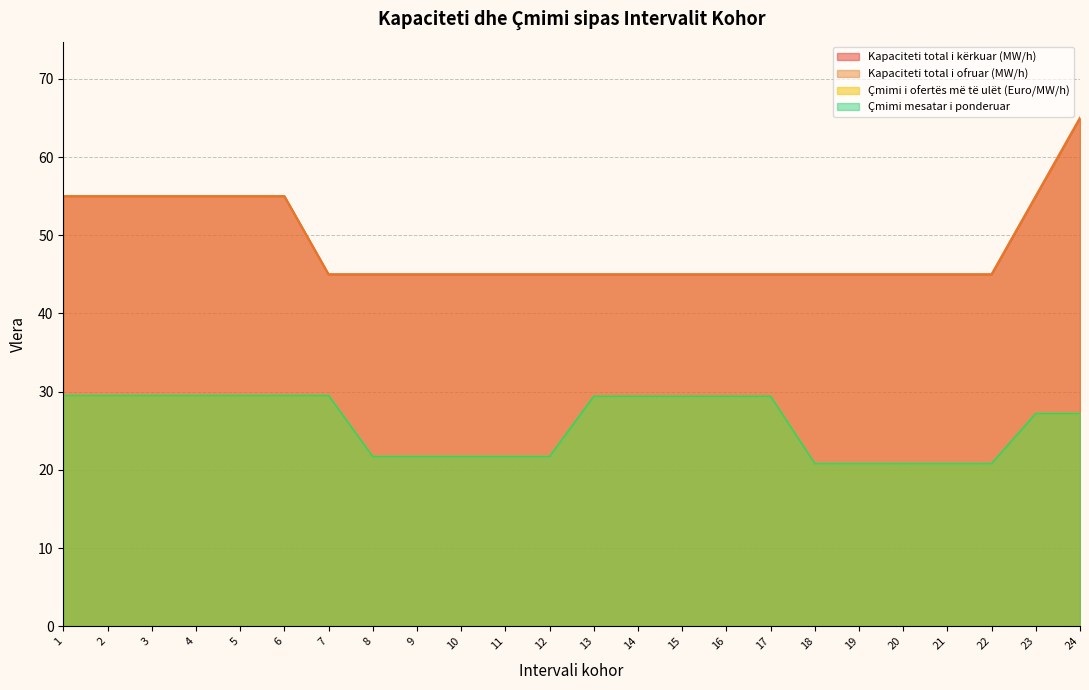

How many lines are shown in the chart?

4